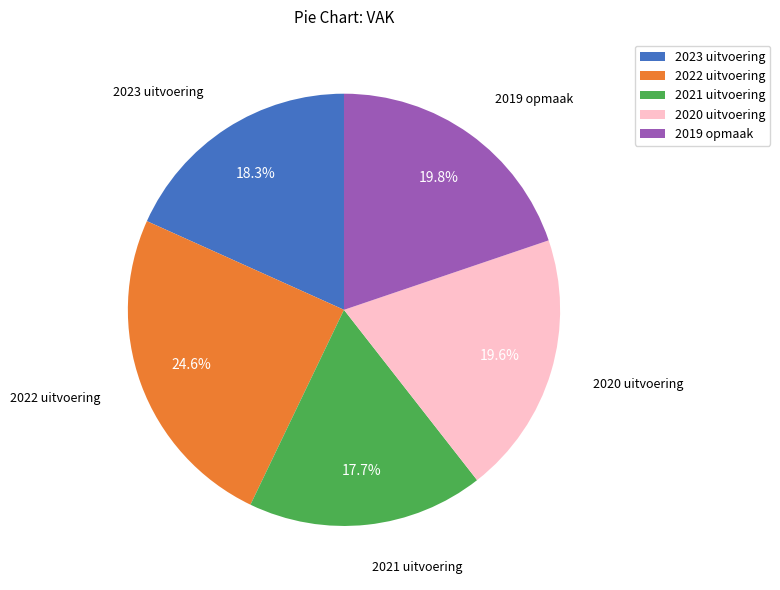

Does 2022 uitvoering account for over 50% of the chart?

No